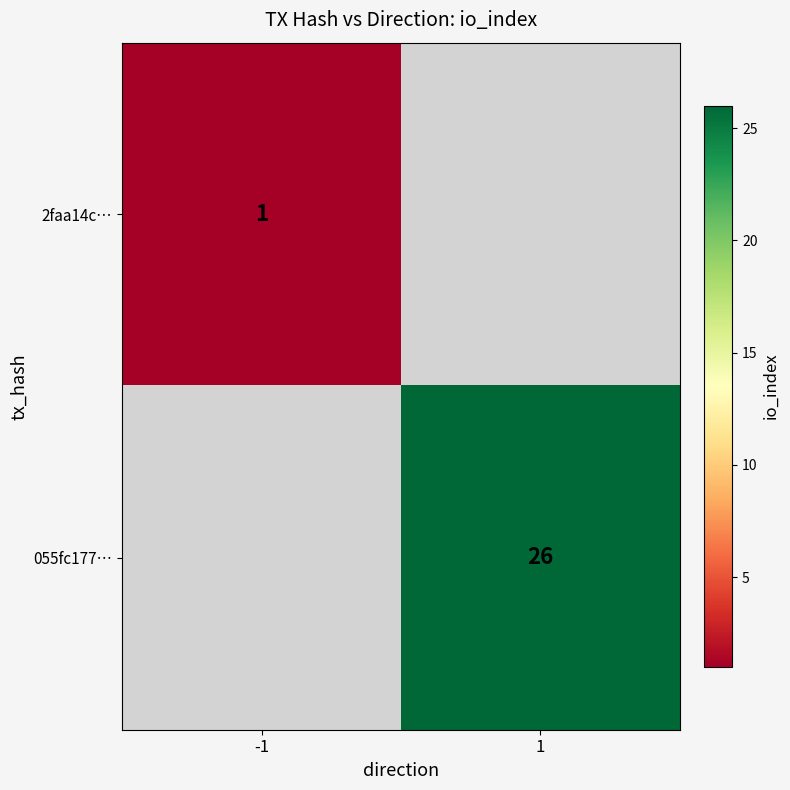

What is the minimum value shown in the chart?

1.0